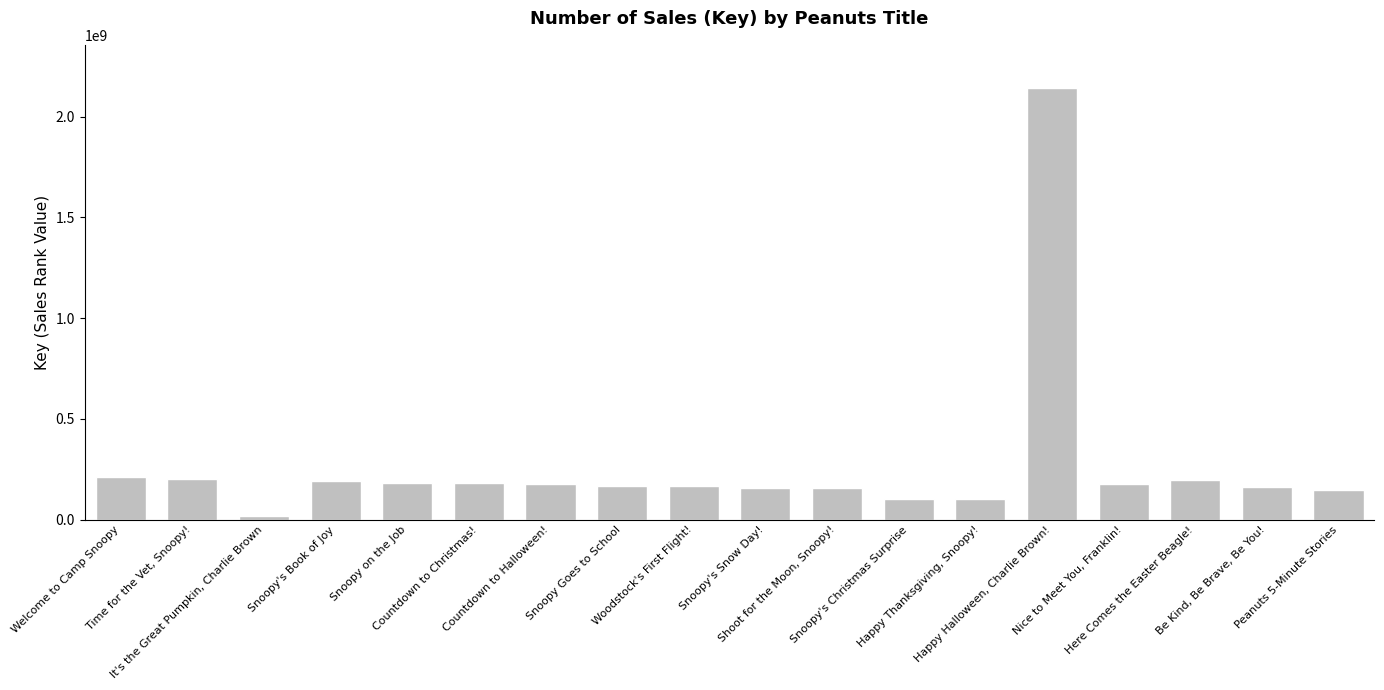

At which label does the data first exceed 175453029?

Welcome to Camp Snoopy